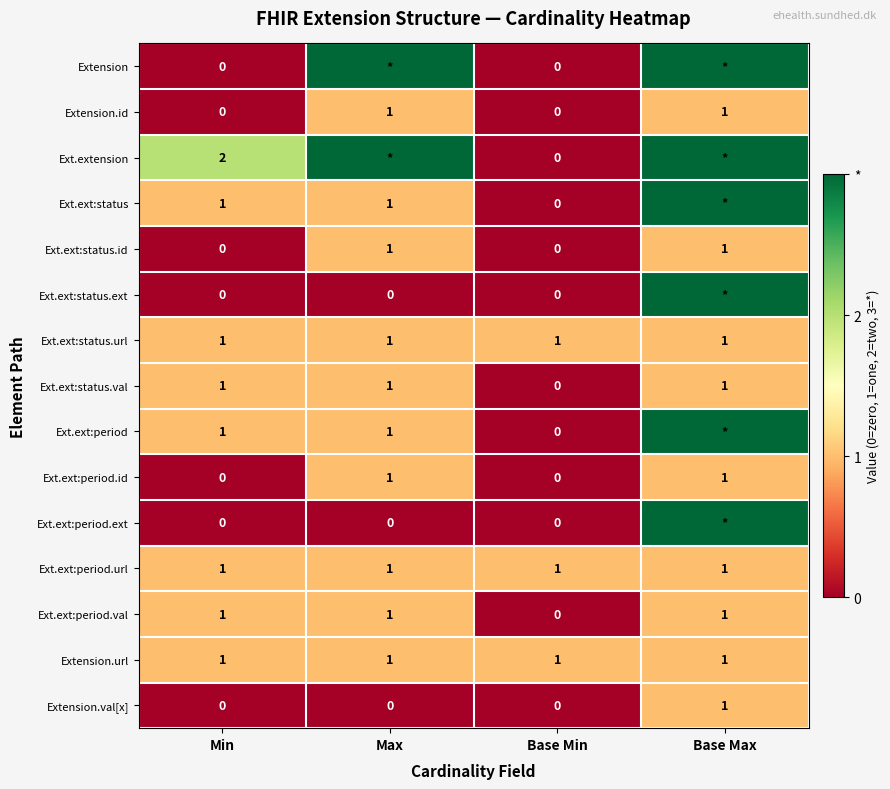

How many Ext.ext:period.val values are between 1 and 2?

3